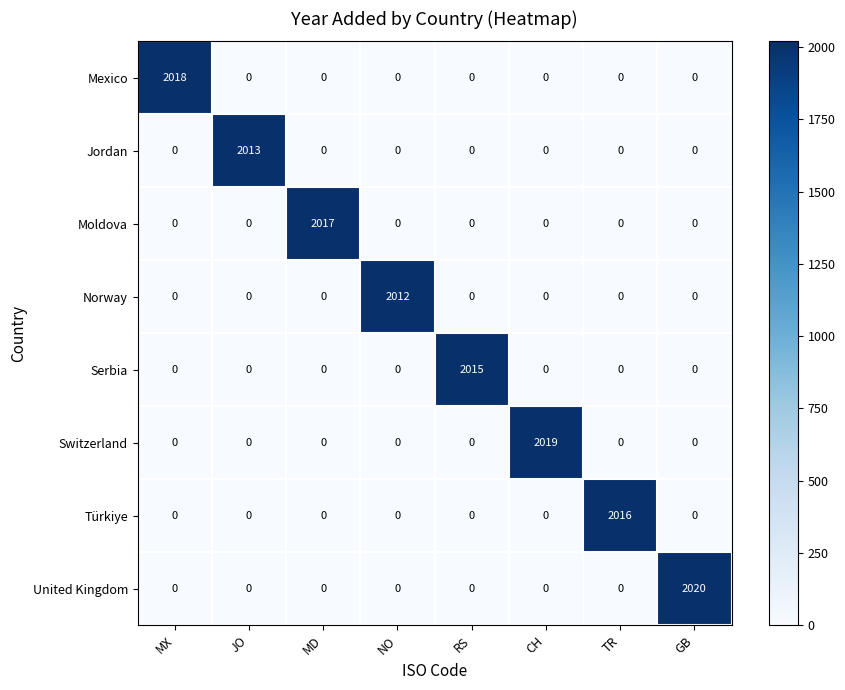

Is it true that Serbia equals 0 at MX?

True